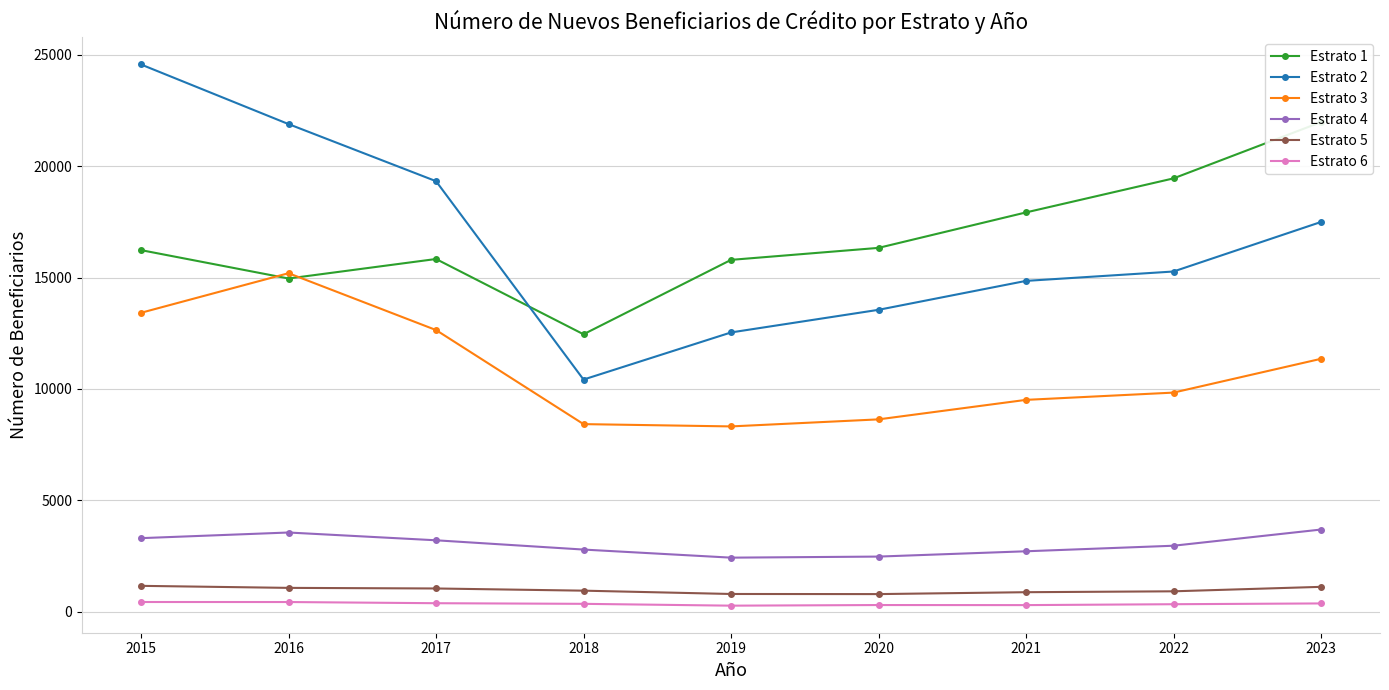

At 2022, list the series in order from largest to smallest.

Estrato 1, Estrato 2, Estrato 3, Estrato 4, Estrato 5, Estrato 6